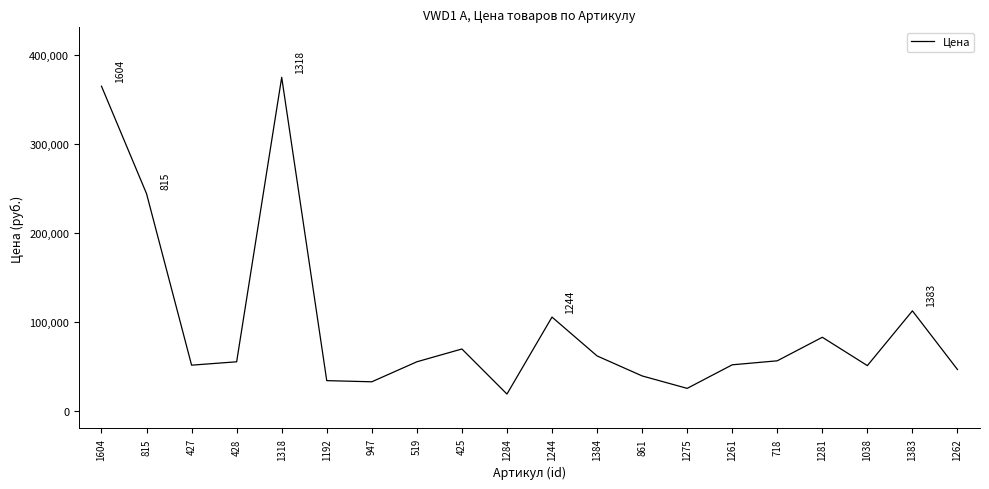

What is the greatest value displayed?

375000